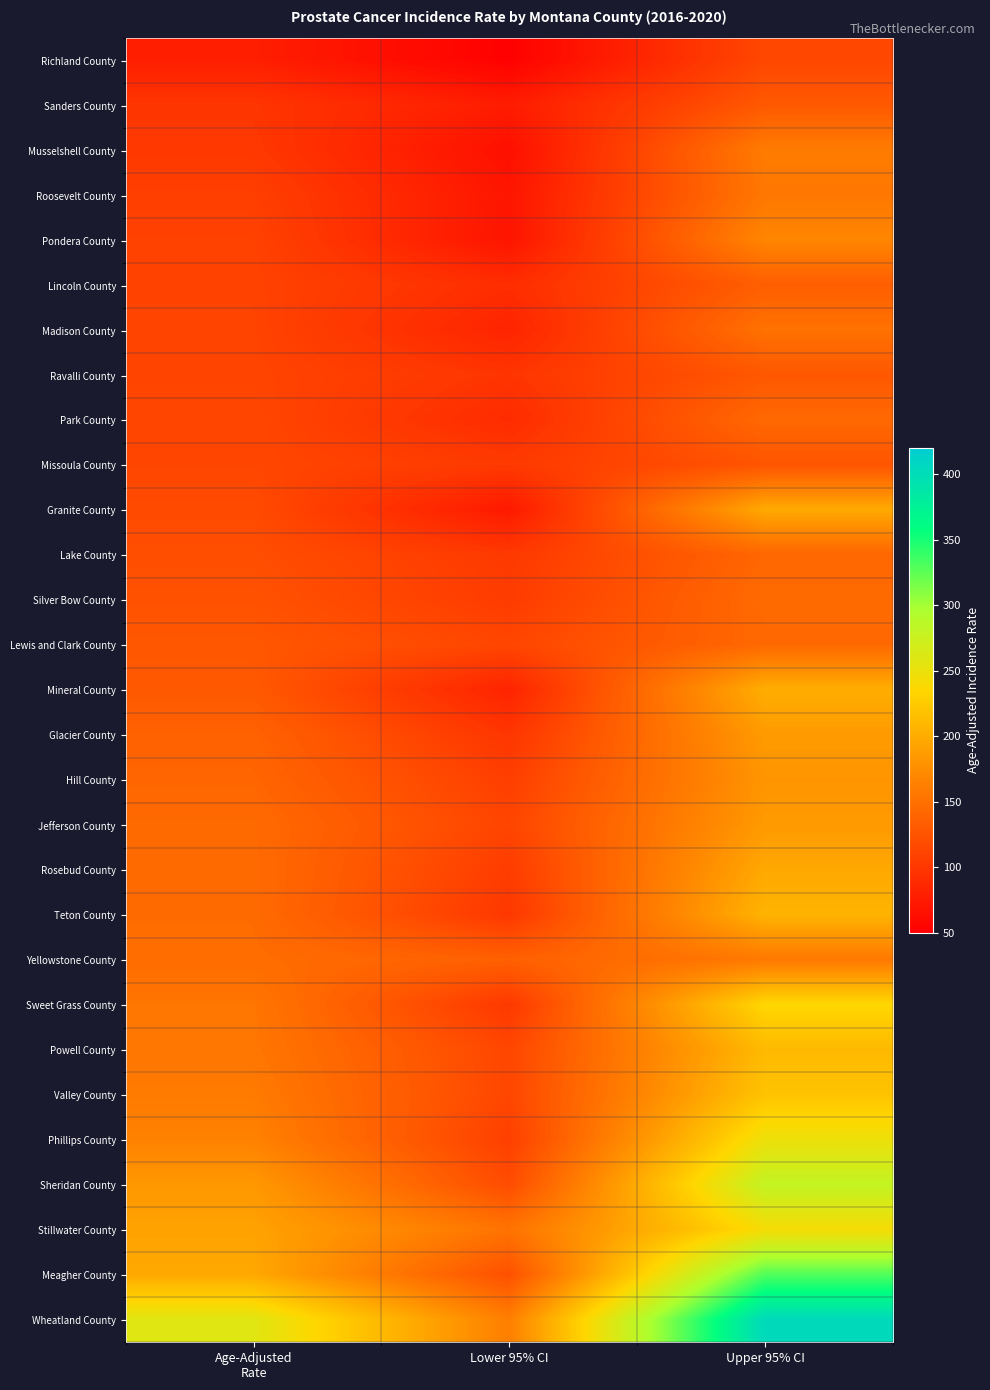

What is the smallest value displayed?

51.4